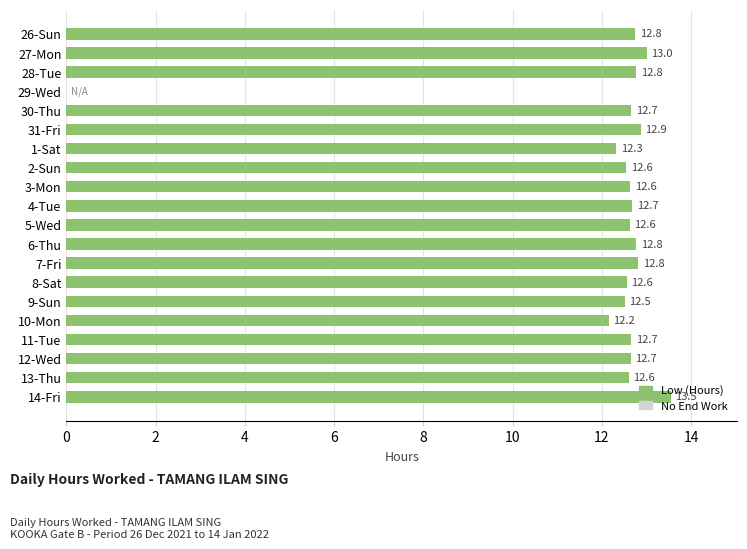

Is it true that the value at 3-Mon is 12.6?

True